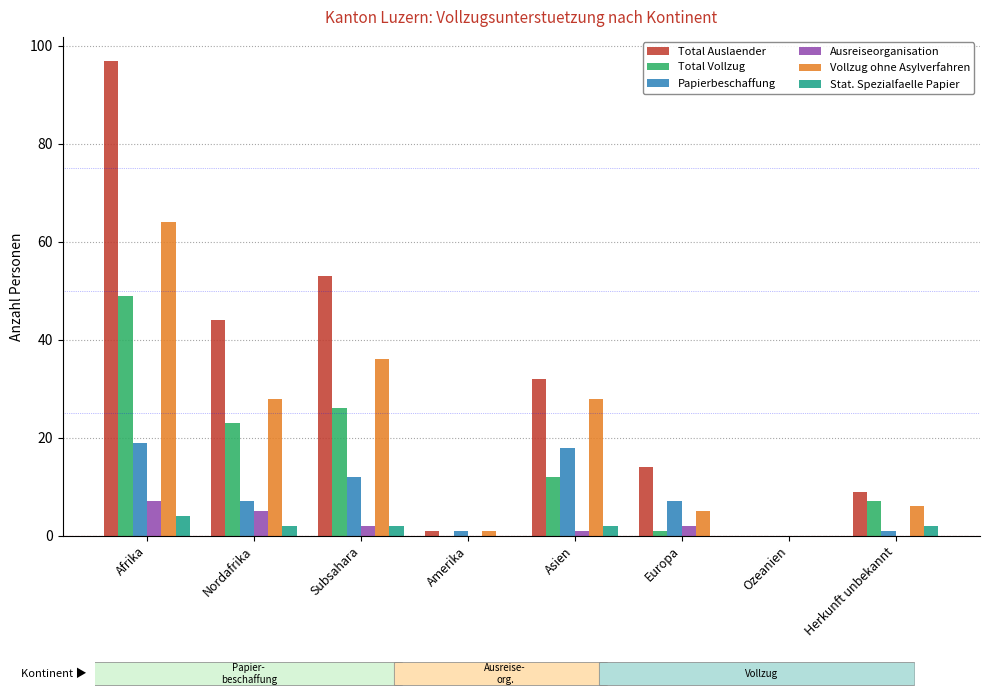

Which series has the largest total across all categories?

Total Auslaender